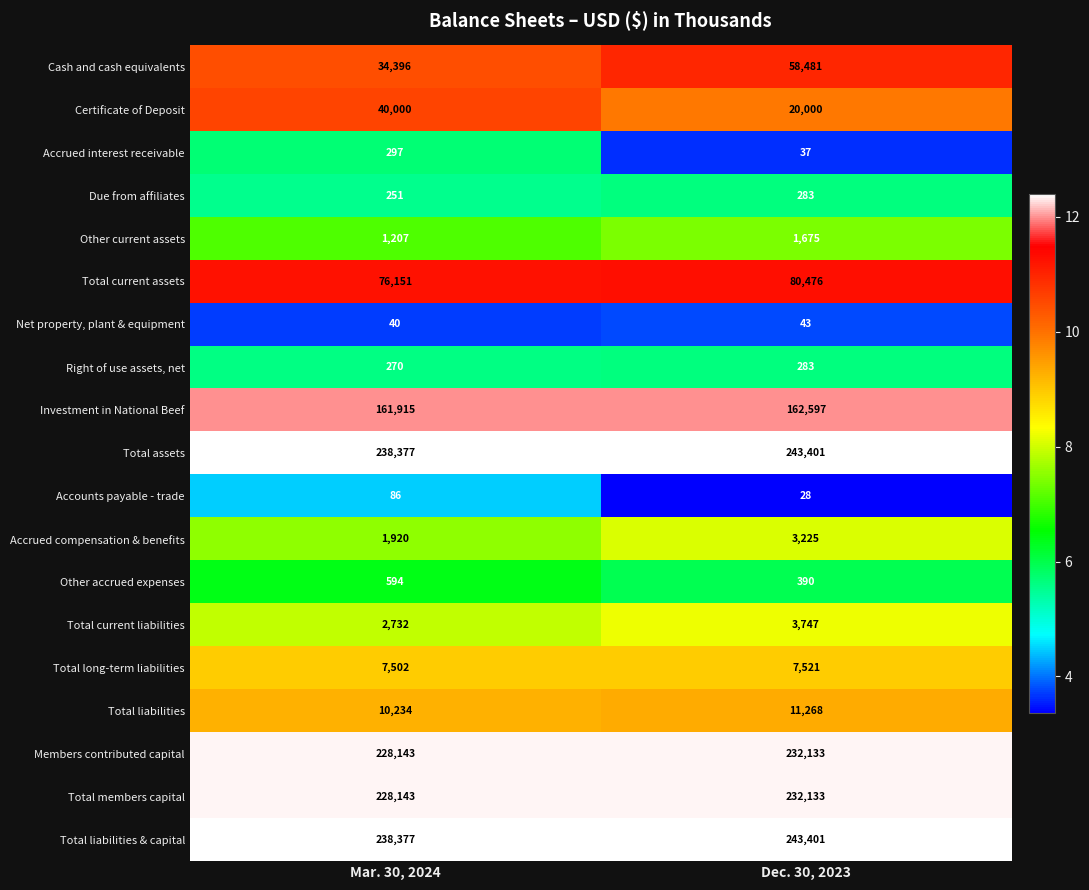

The value of Total current liabilities at Mar. 30, 2024 is 4482. True or false?

False